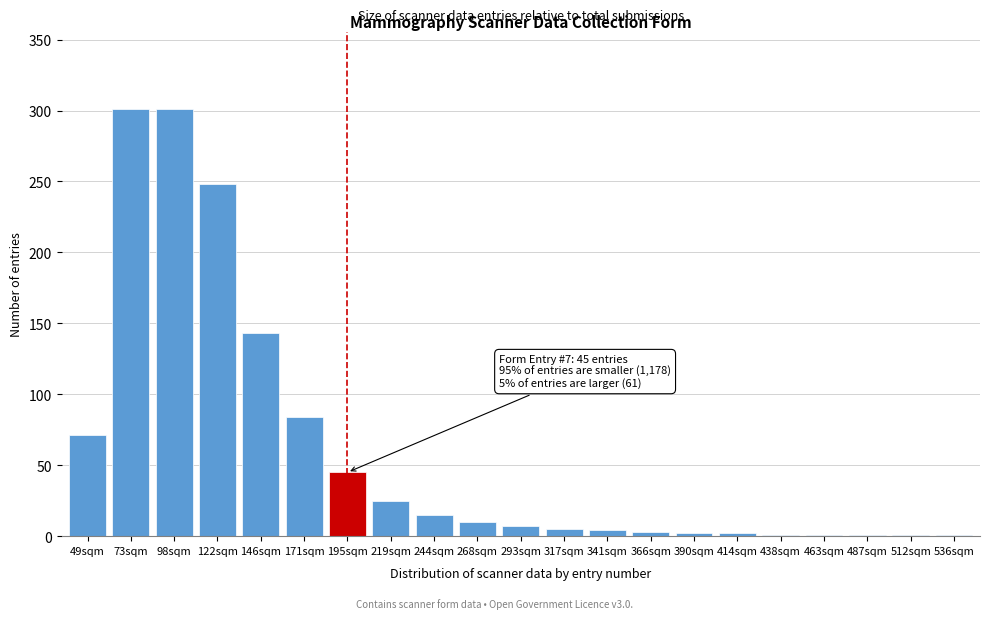

True or false: the data shows 42 at 49sqm.

False